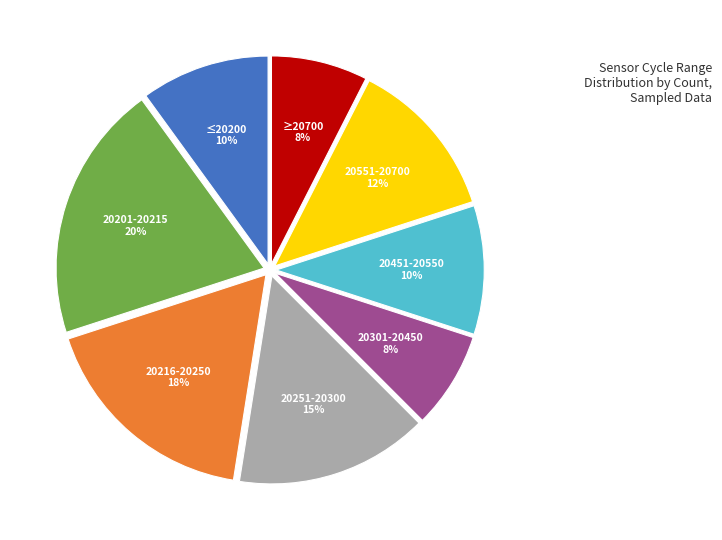

Does any single category account for the majority?

No